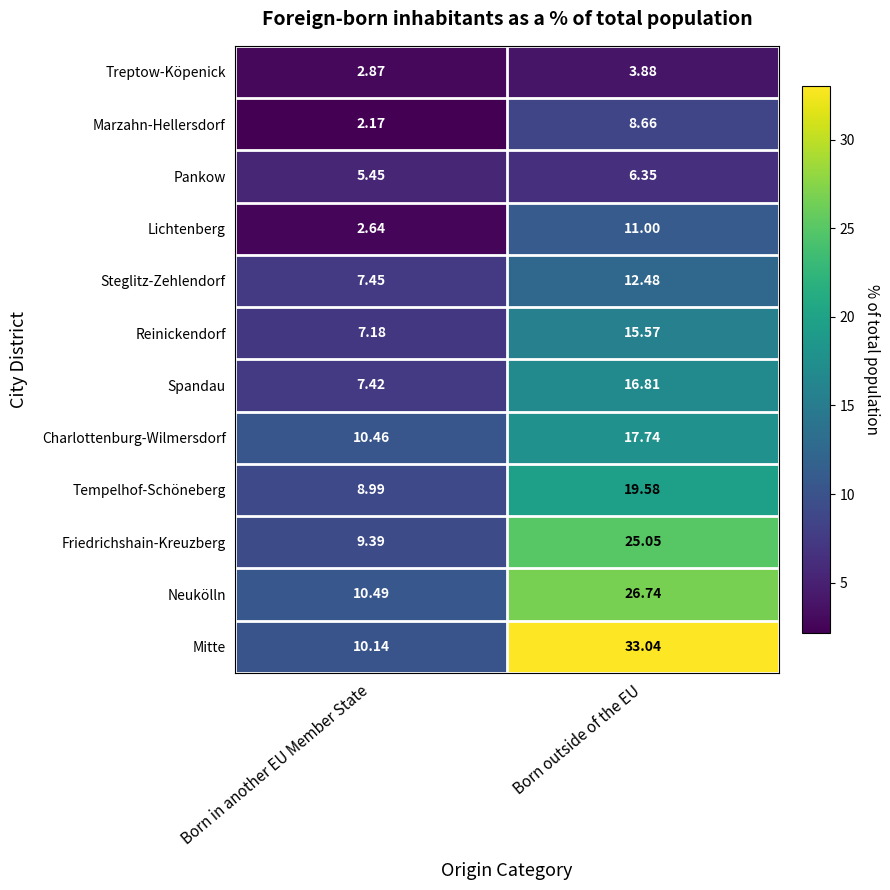

Which series has the largest total across all categories?

Mitte